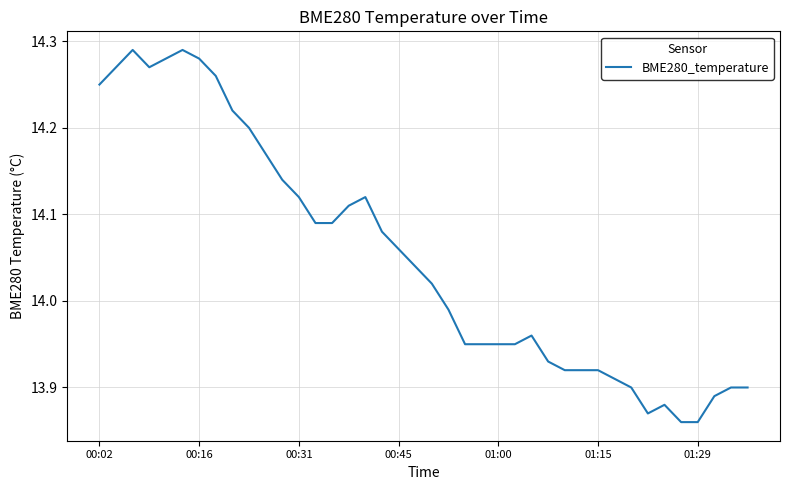

What is the difference between the maximum and minimum values?

0.4